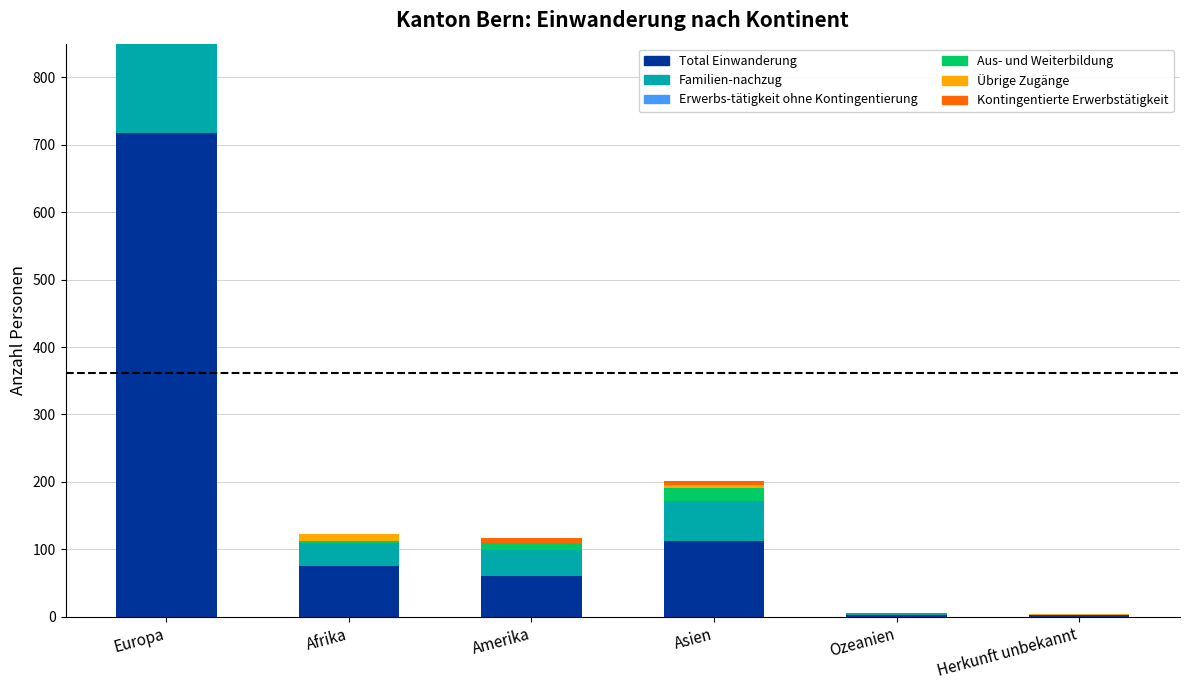

Where does the Familien-nachzug series first go above 39?

Europa